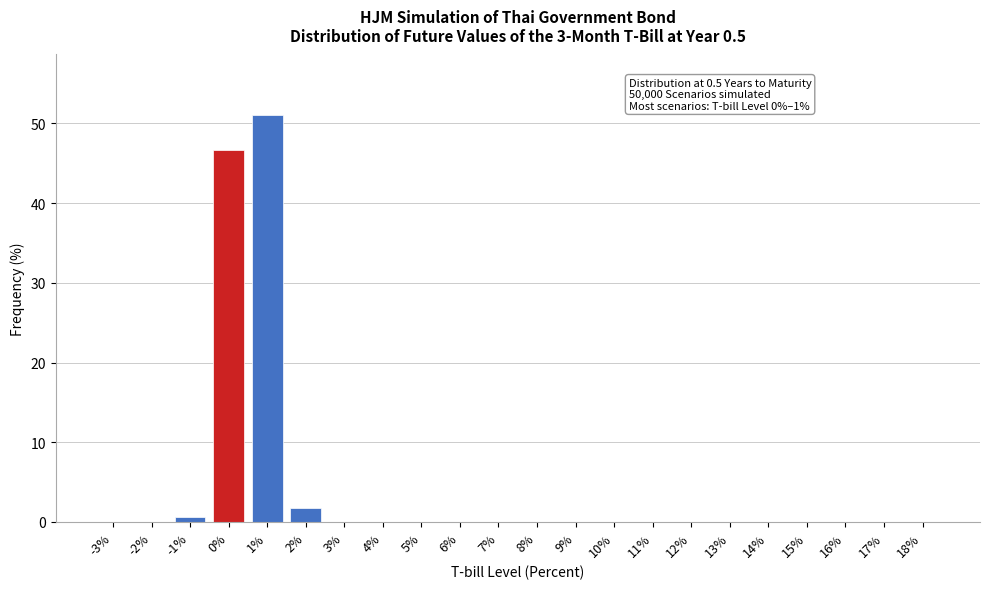

The chart shows a value of 0.0 at 11%. True or false?

True